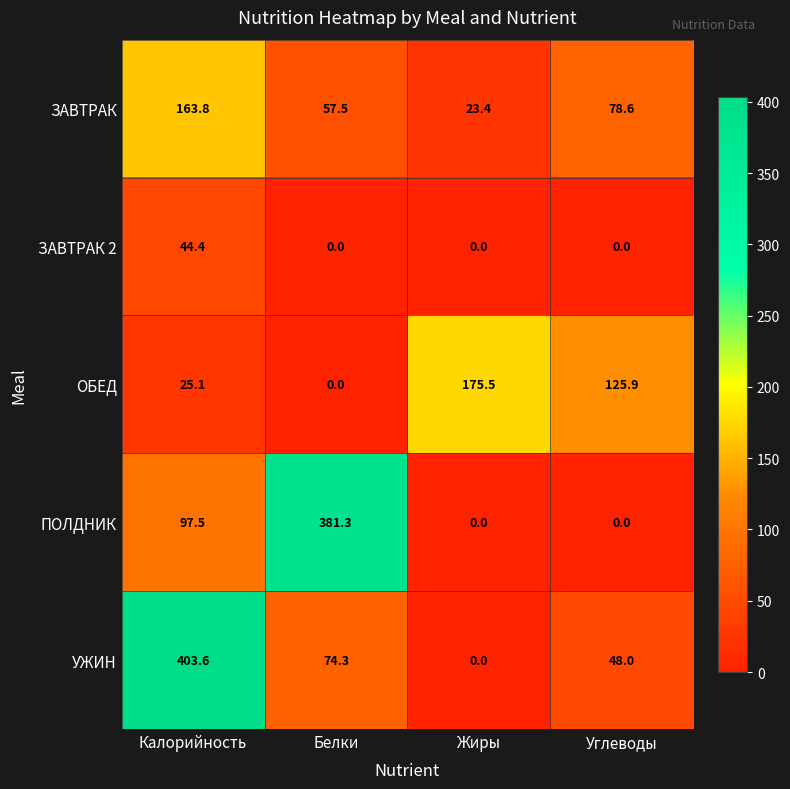

At which category is the sum across all series the highest?

Калорийность